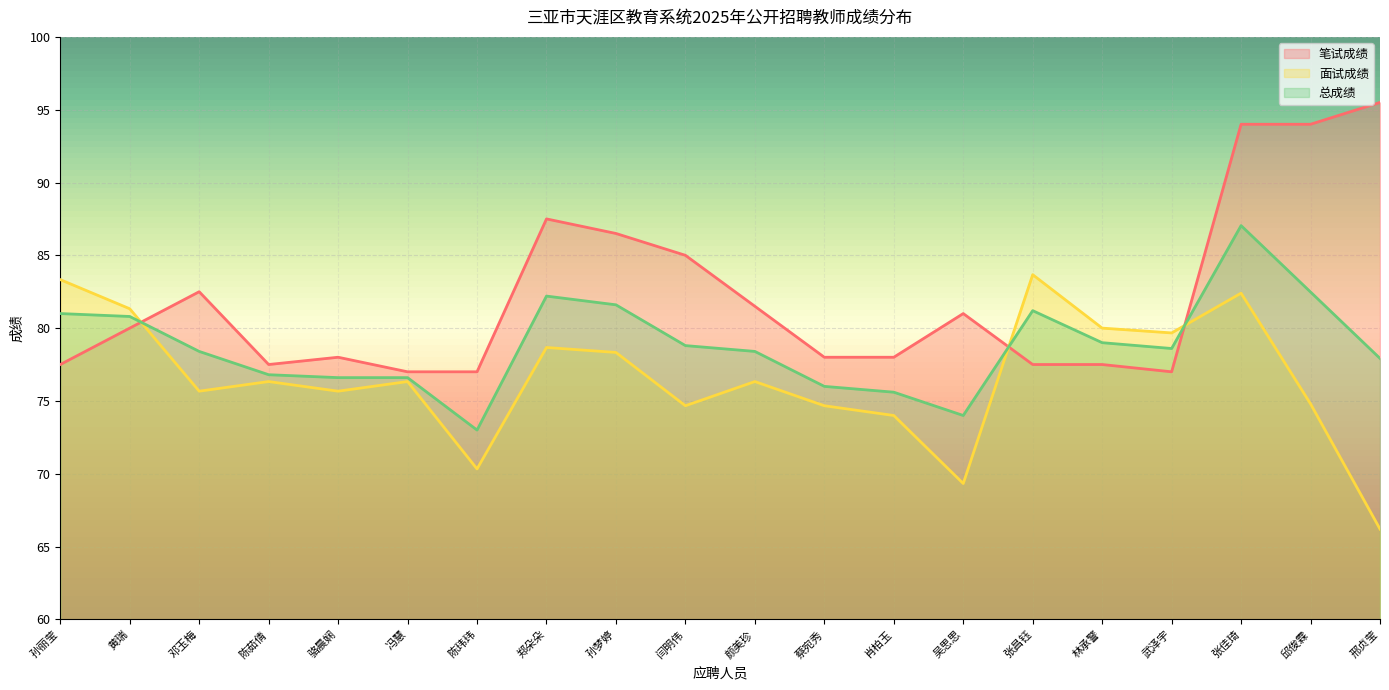

What is the difference between the second highest and second lowest values in the 总成绩 series?

8.5